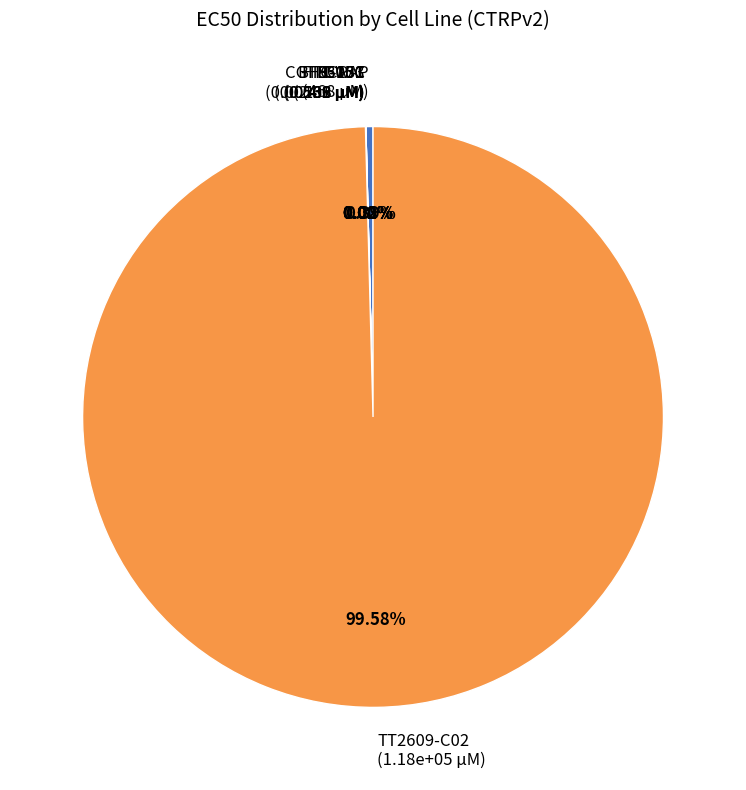

How much of the chart is everything except TT2609-C02?

0.4%